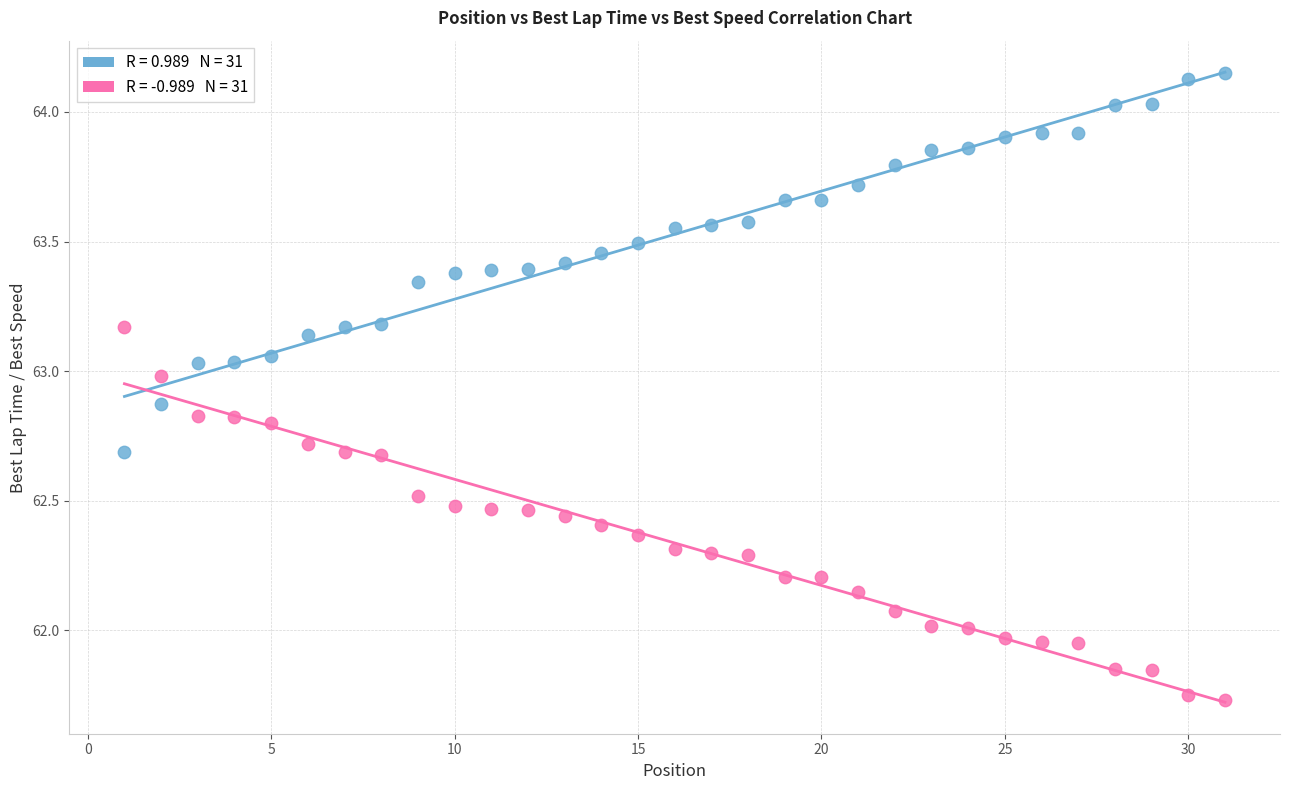

Across all data points, what is the range of X values (max minus min)?

30.0